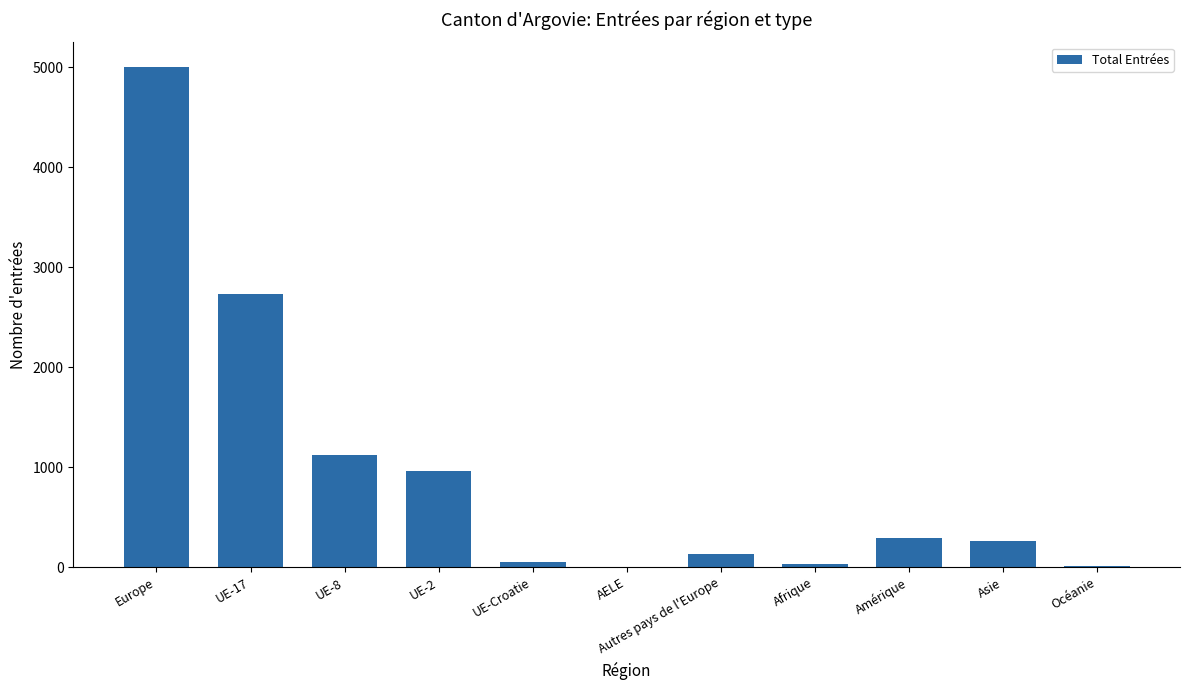

Between Asie and Océanie, which is larger?

Asie